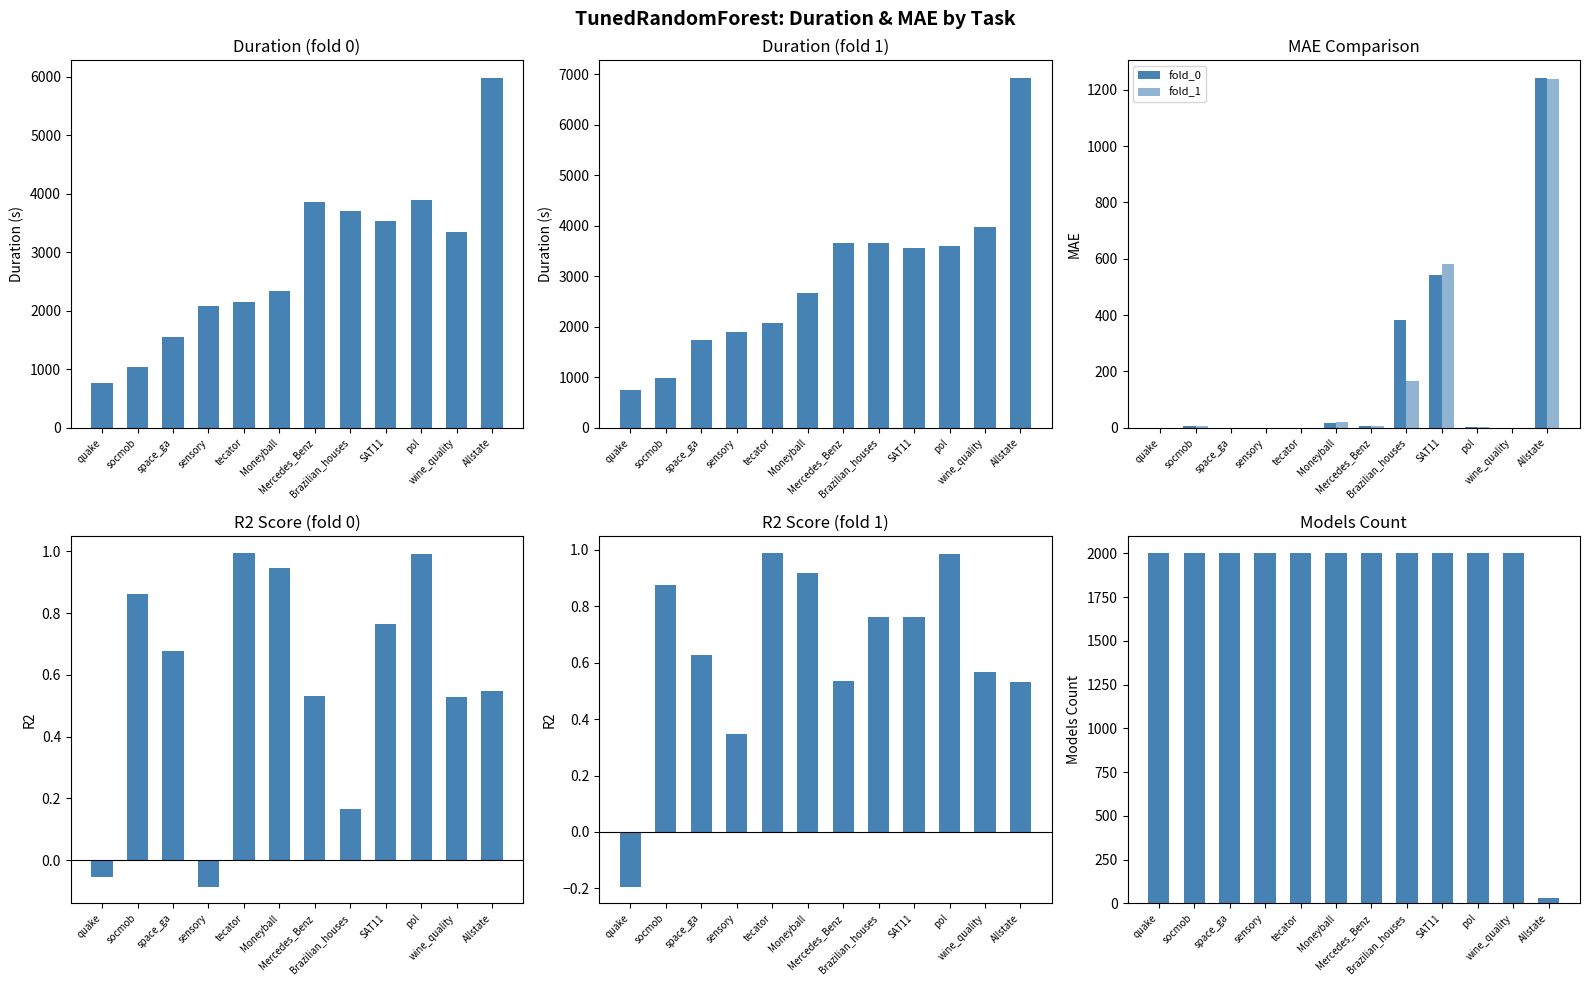

True or false: fold_0 has a value of 1242.6 at Allstate.

True